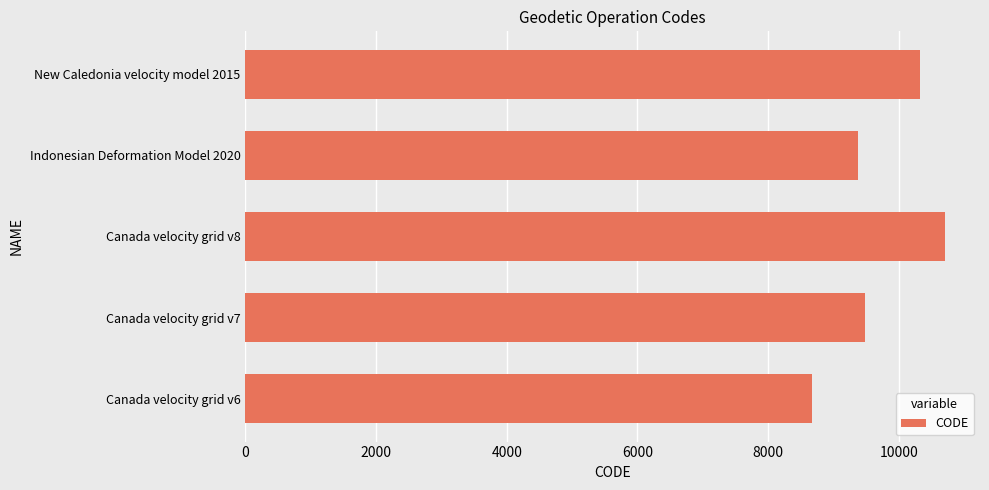

Reading top to bottom, what are all the values shown in this chart?

10323	9375	10707	9483	8676